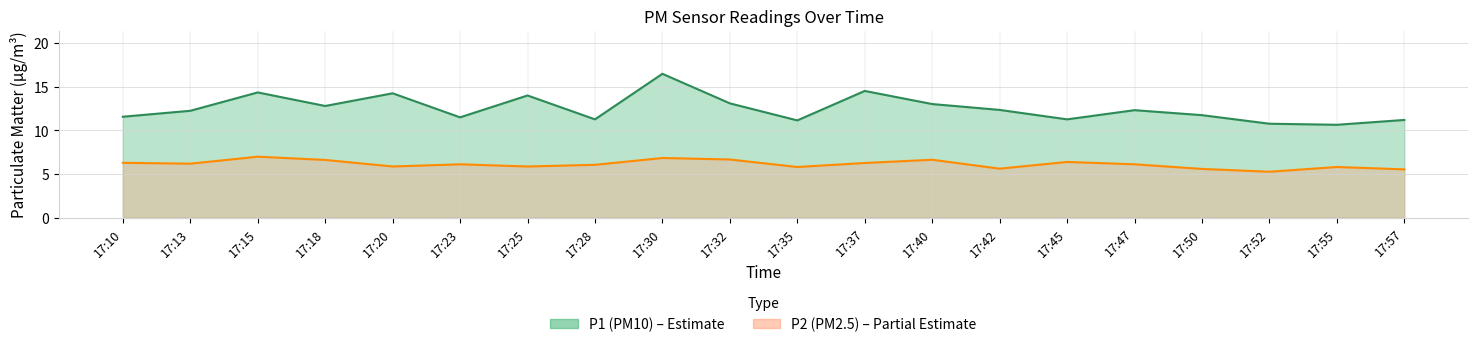

At which label does P1 reach its peak?

17:30